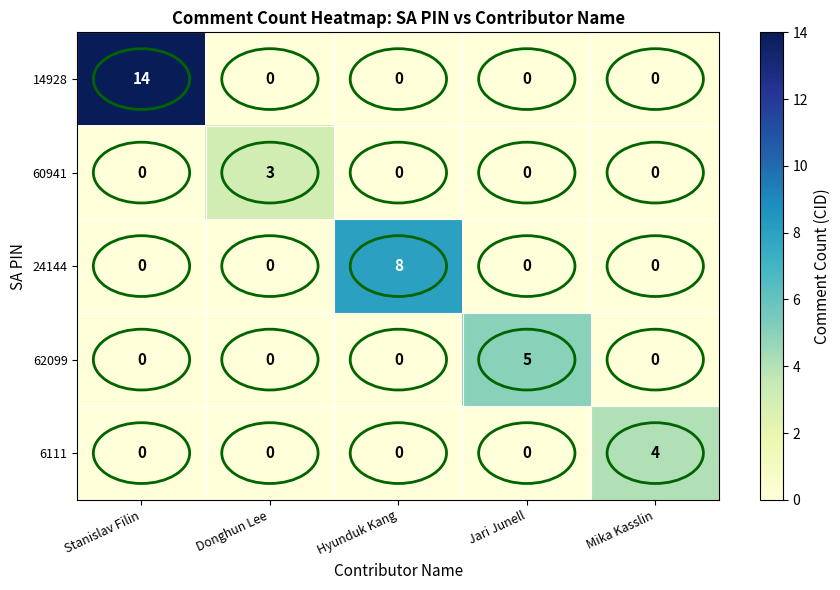

What is the sum of all 24144 values?

8